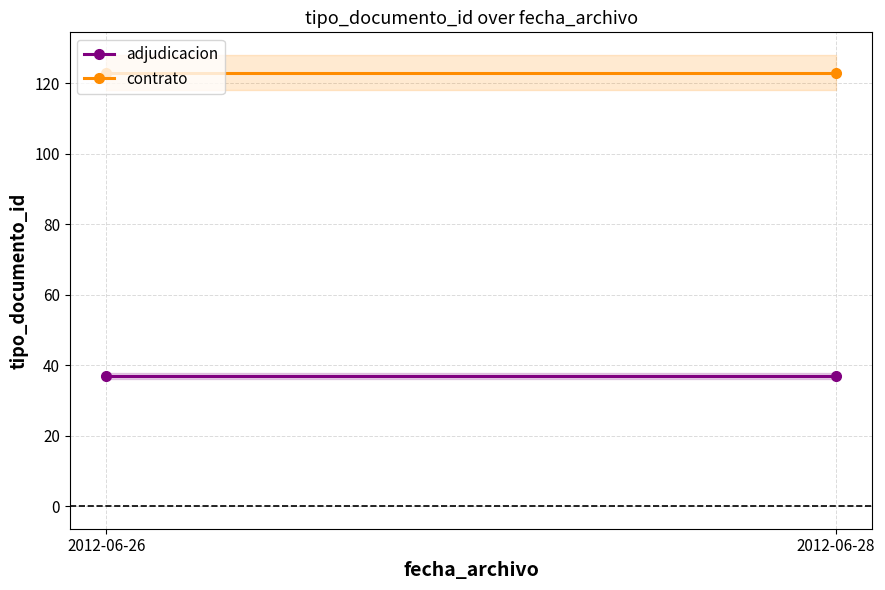

What is the maximum value for adjudicacion?

37